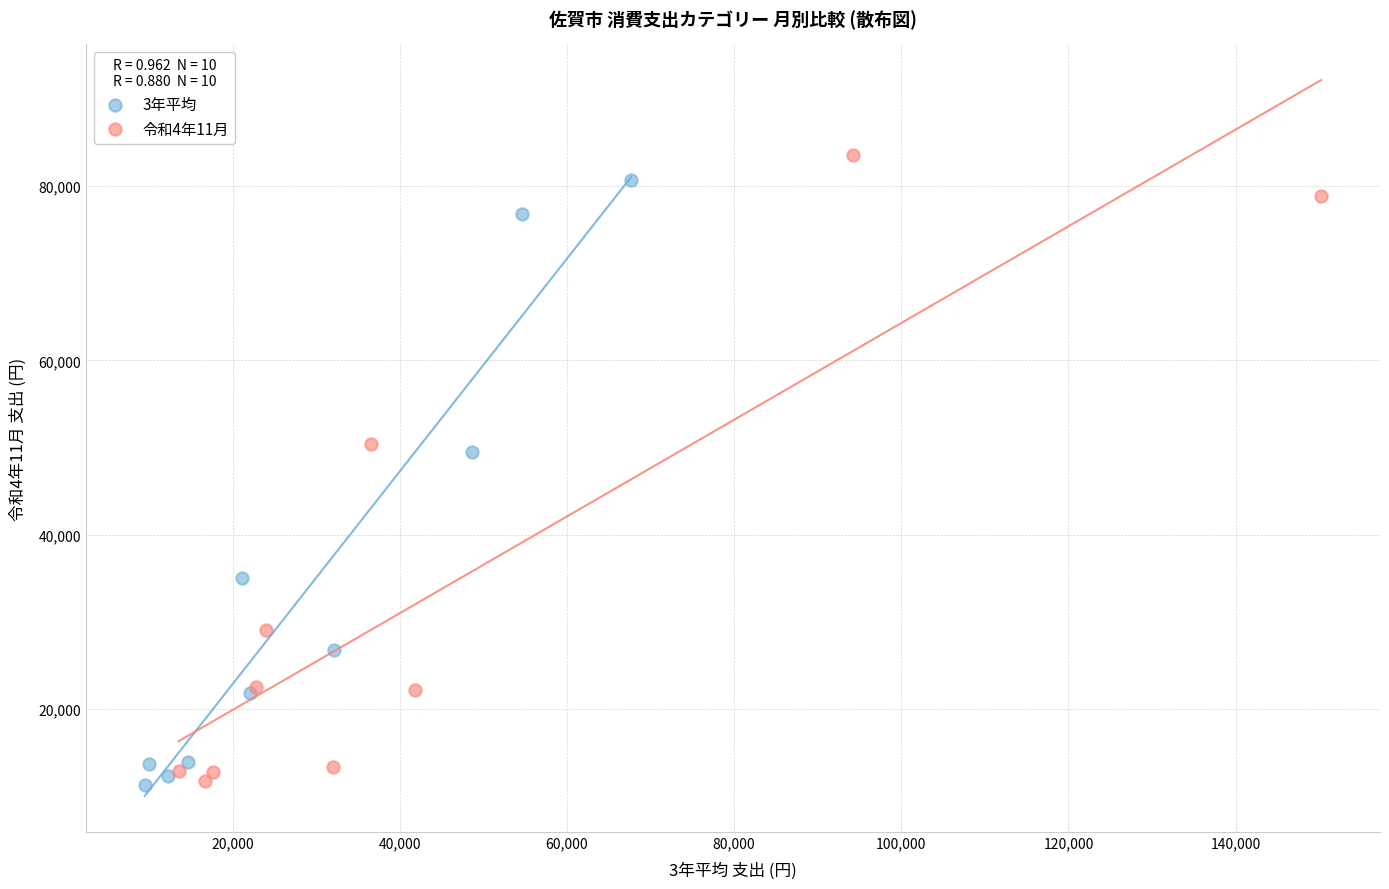

Which series has the widest spread of Y values?

令和4年11月